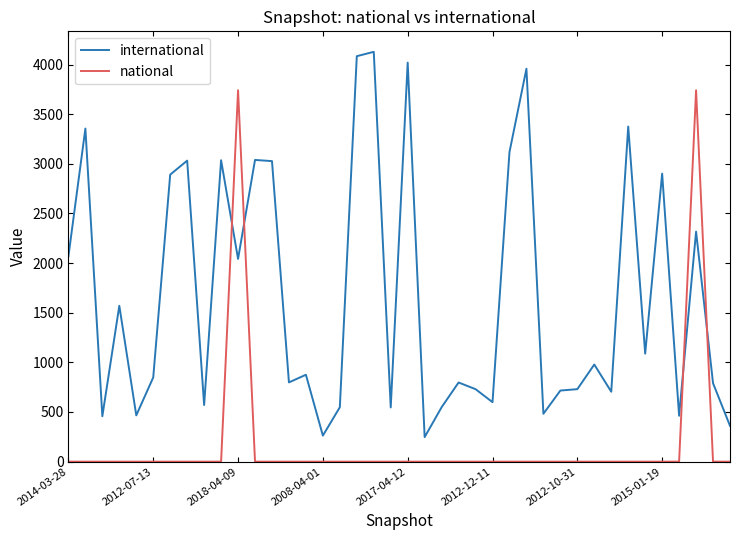

What is the difference between the maximum and minimum values in the international series?

3881